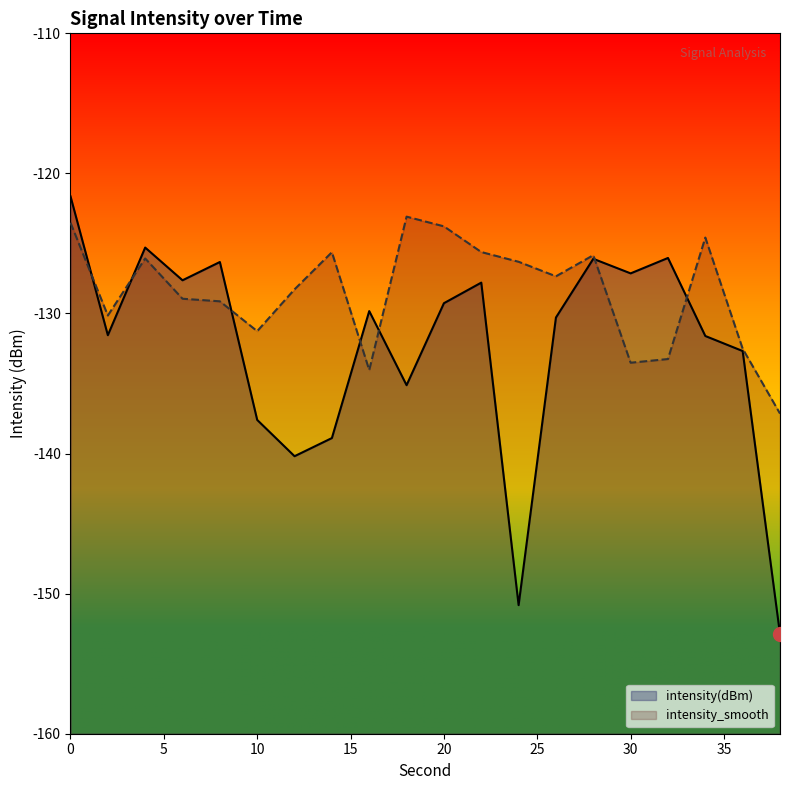

Does the chart display data point markers on the line(s)?

No